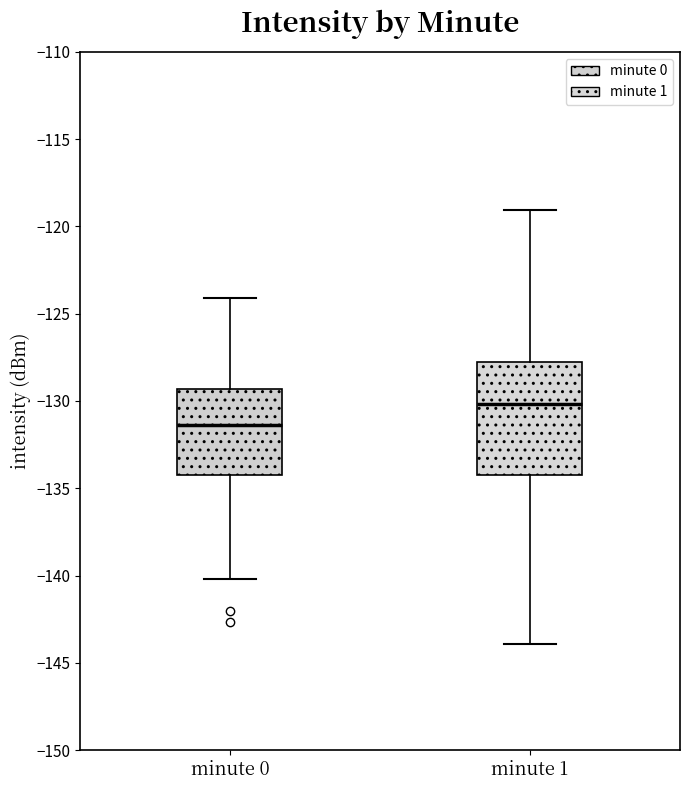

Reading left to right, transcribe this box plot: for each box, give where its median line is, the range the box spans, and where its two whiskers end, as read against the y-axis. The values are not printed on the chart, so give them approximately, as read against the axis.

minute 0: median -131.5, box -134.5 to -129.5, whiskers -140.0 to -124.0
minute 1: median -130.0, box -134.5 to -128.0, whiskers -144.0 to -119.0